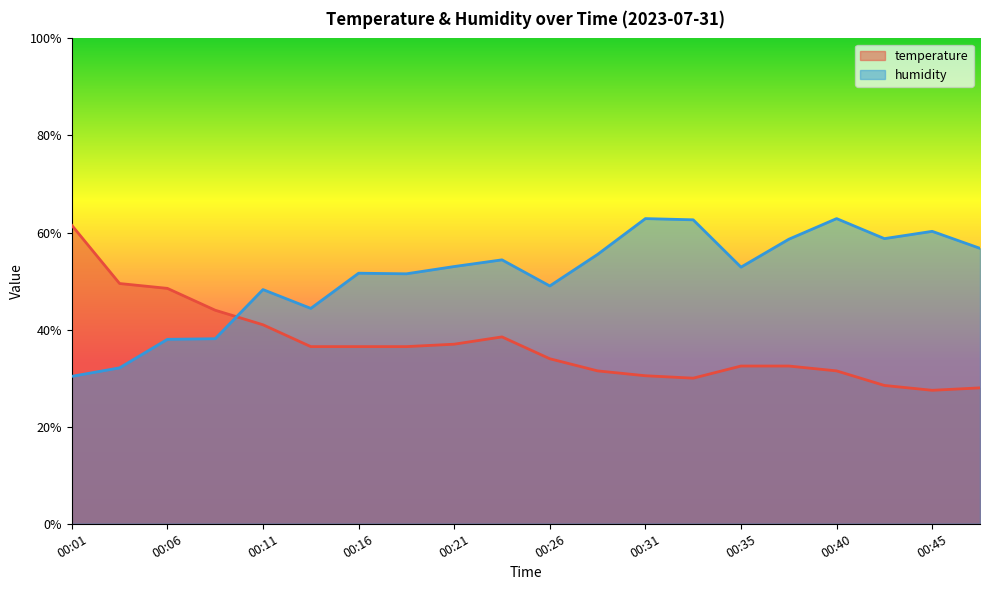

Which series changed the most between 00:06 and 00:45?

humidity